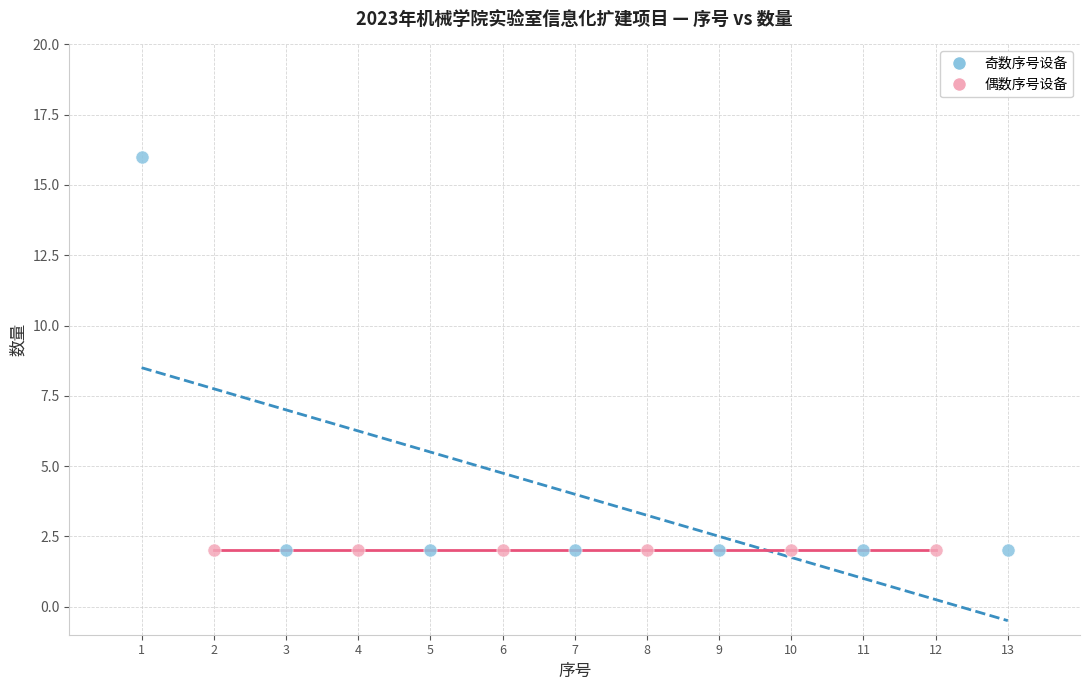

Which series reaches the maximum Y coordinate?

奇数序号设备